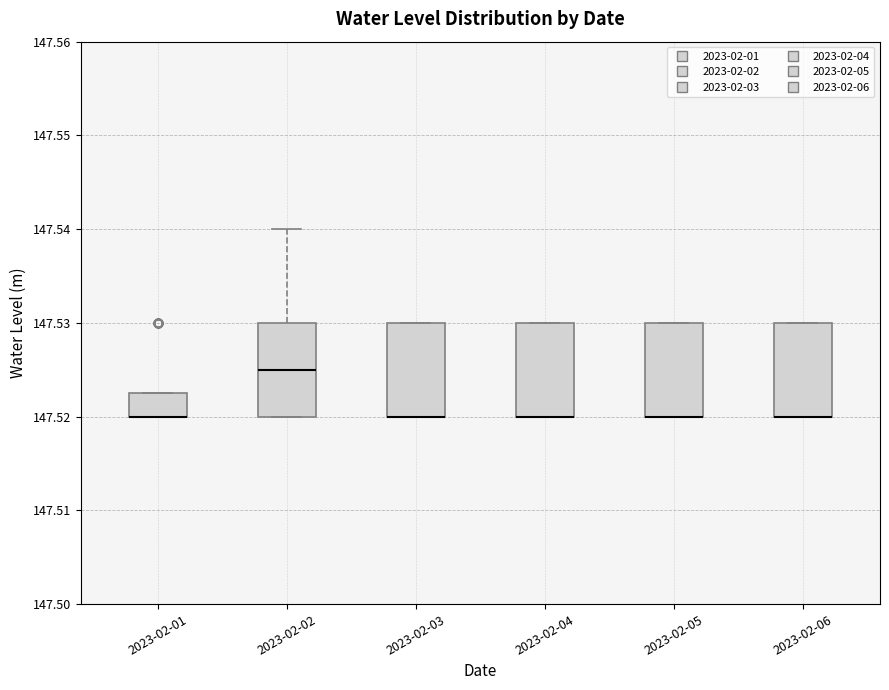

Reading left to right, transcribe this box plot: for each box, give where its median line is, the range the box spans, and where its two whiskers end, as read against the y-axis. The values are not printed on the chart, so give them approximately, as read against the axis.

2023-02-01: median 147.520 (drawn on the box's lower edge), box 147.520 to 147.523, whiskers 147.520 to 147.523
2023-02-02: median 147.525, box 147.520 to 147.530, whiskers 147.520 to 147.540
2023-02-03: median 147.520 (drawn on the box's lower edge), box 147.520 to 147.530, whiskers 147.520 to 147.530
2023-02-04: median 147.520 (drawn on the box's lower edge), box 147.520 to 147.530, whiskers 147.520 to 147.530
2023-02-05: median 147.520 (drawn on the box's lower edge), box 147.520 to 147.530, whiskers 147.520 to 147.530
2023-02-06: median 147.520 (drawn on the box's lower edge), box 147.520 to 147.530, whiskers 147.520 to 147.530